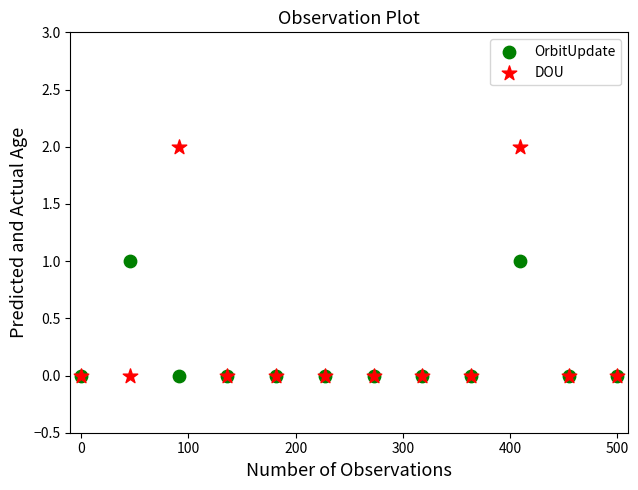

Which series has the widest spread of Y values?

DOU